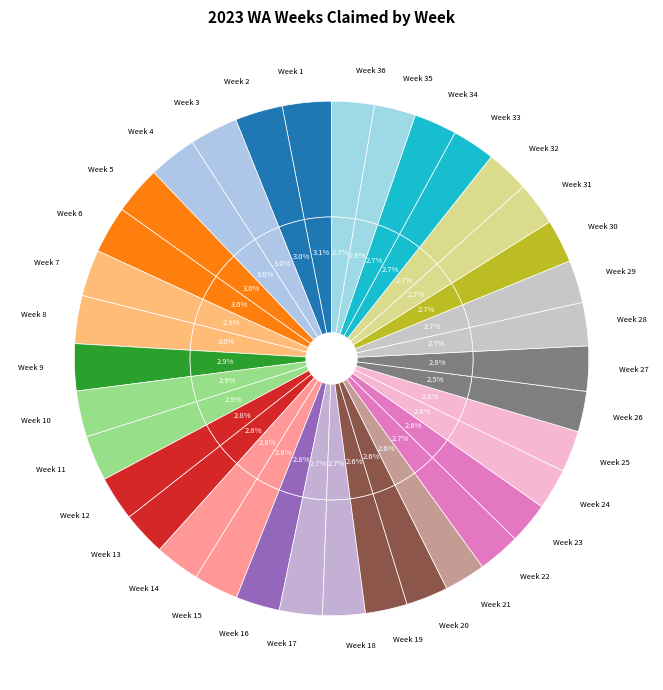

Count the number of slices in the pie.

36